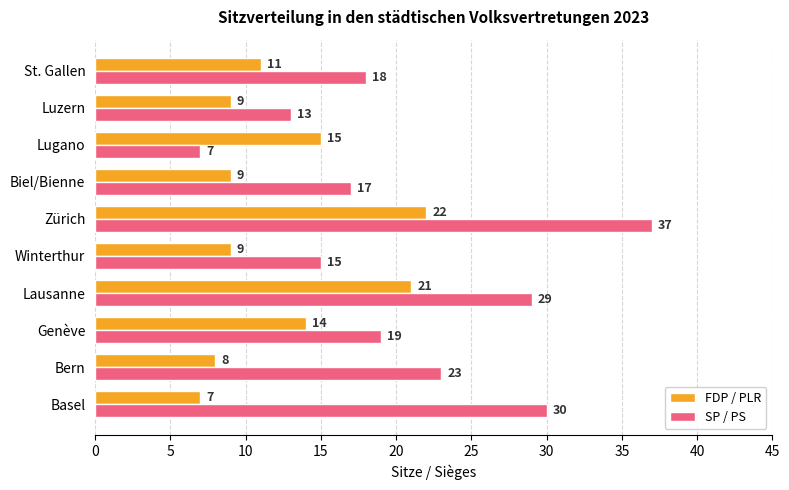

What is the spread (max minus min) of values at Genève?

5